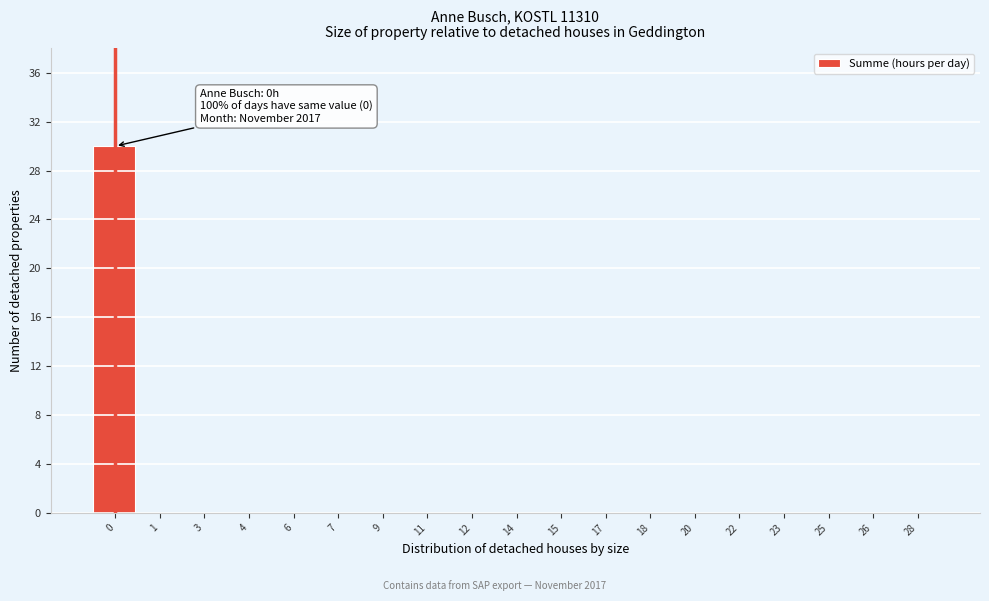

Reading right to left, what are all the values shown in this chart?

28=0	26=0	25=0	23=0	22=0	20=0	18=0	17=0	15=0	14=0	12=0	11=0	9=0	7=0	6=0	4=0	3=0	1=0	0=30